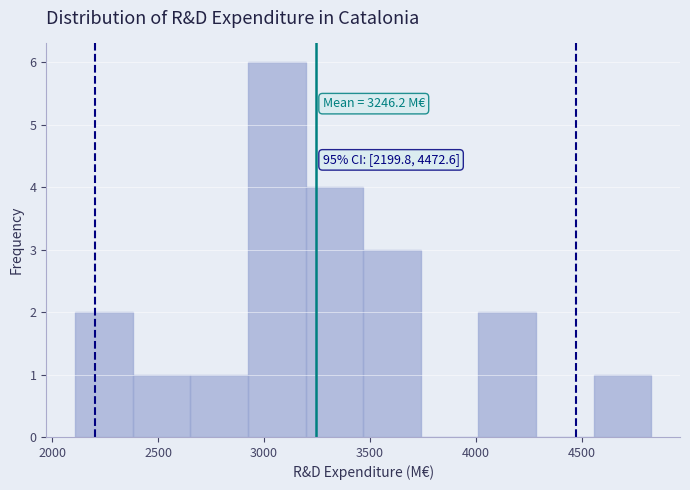

Over which range of the x-axis is the bar tallest?

2900 to 3200